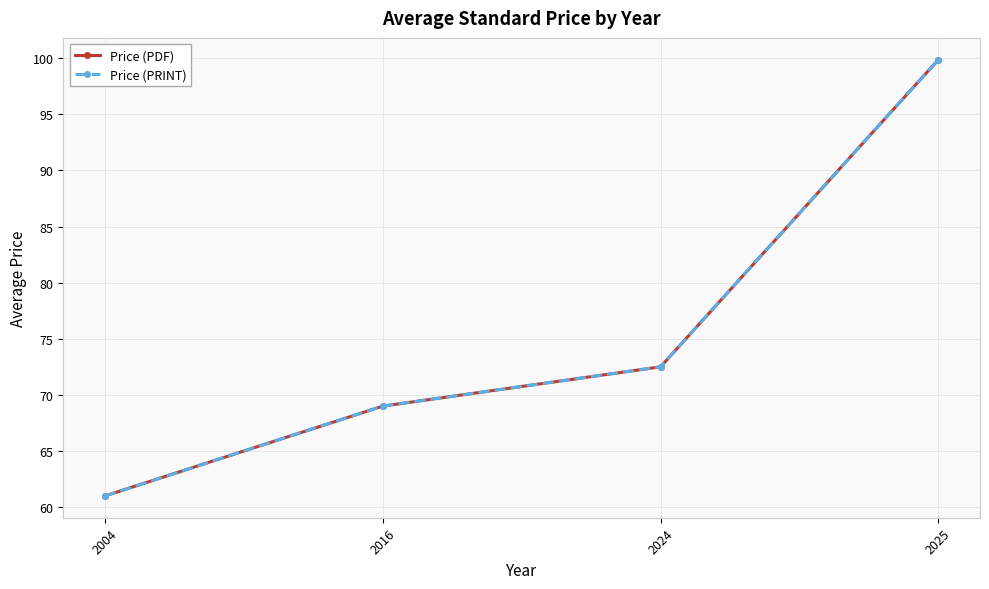

True or false: Price (PDF) and Price (PRINT) cross at least once.

False